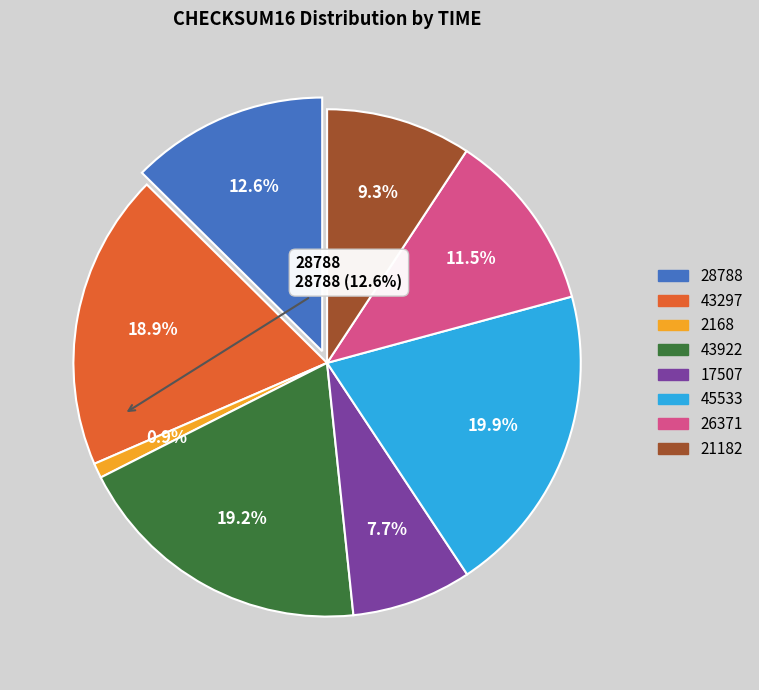

How many slices are in this pie chart?

8